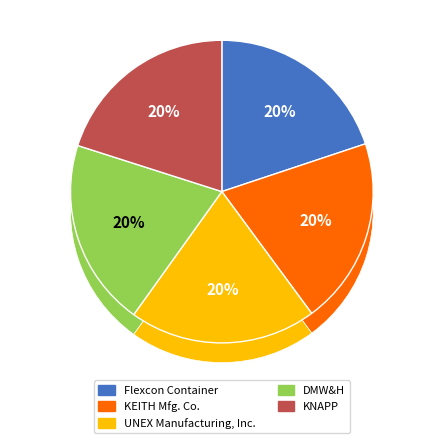

To the nearest percent, what is the combined percentage of DMW&H and KNAPP?

40%